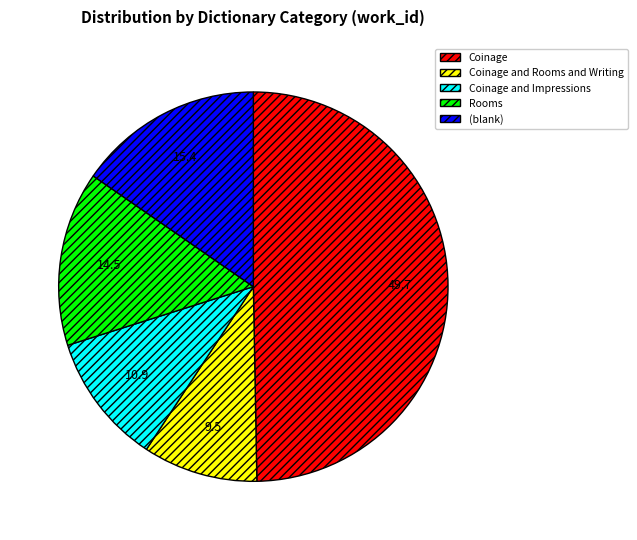

Is it true that Coinage and Rooms and Writing is 10% of the pie?

True